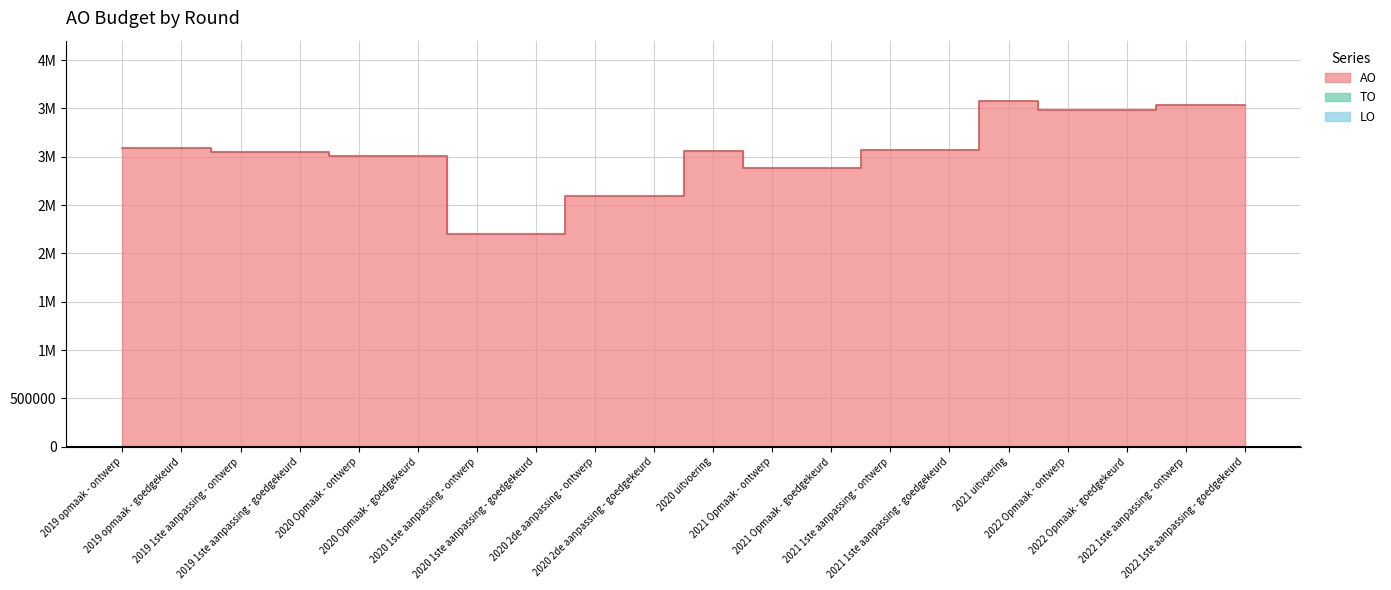

At which label is AO closest to 2886172?

2021 Opmaak - ontwerp